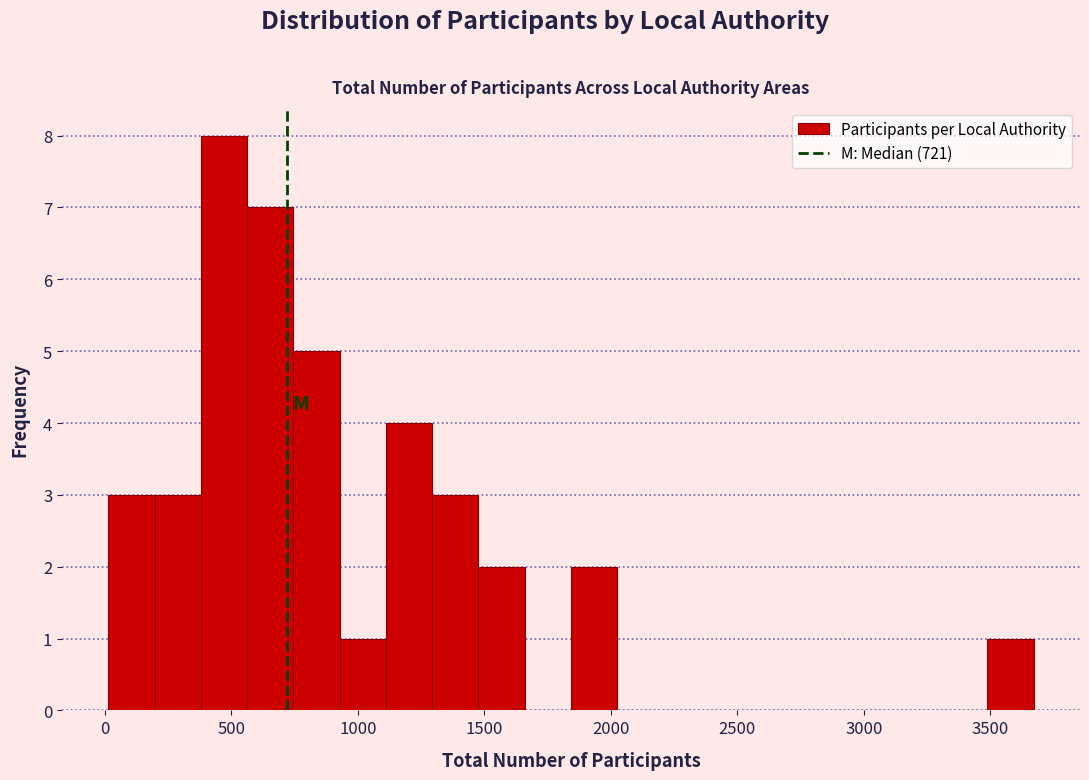

Read against the x-axis, roughly where is the centre of the tallest bar?

450